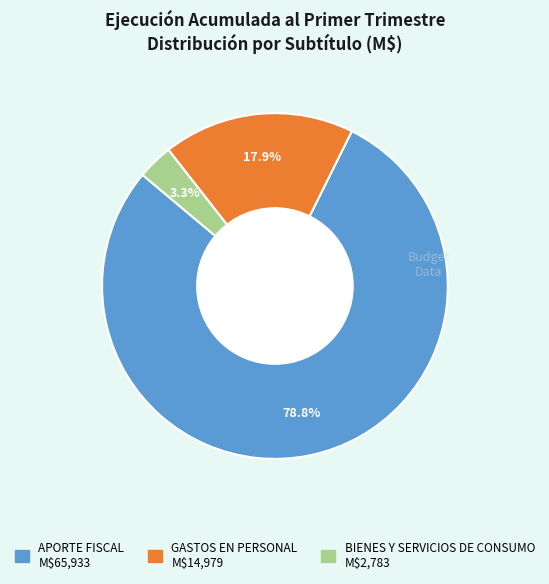

Rank the categories by value from highest to lowest.

APORTE FISCAL, GASTOS EN PERSONAL, BIENES Y SERVICIOS DE CONSUMO